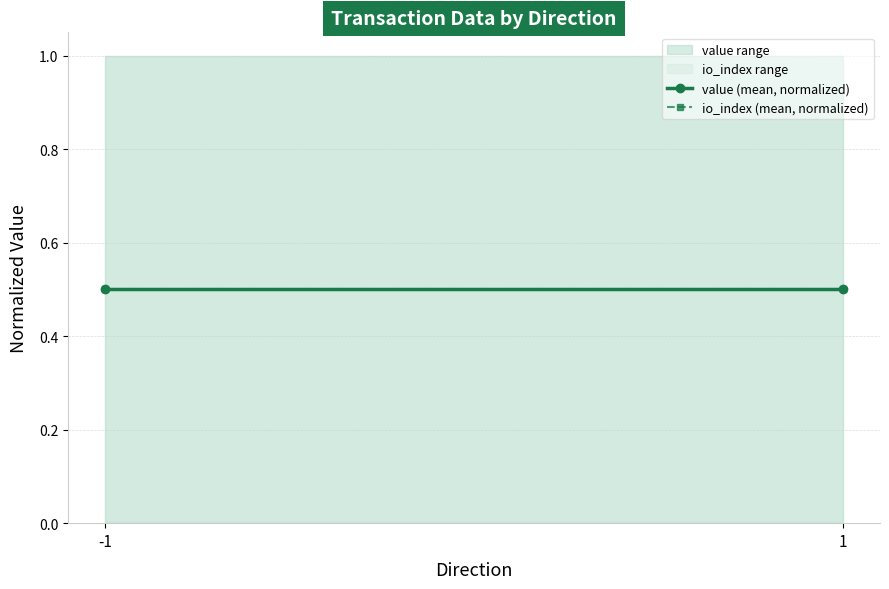

List the series in order of their overall mean, lowest first.

io_index (mean, normalized), value (mean, normalized)